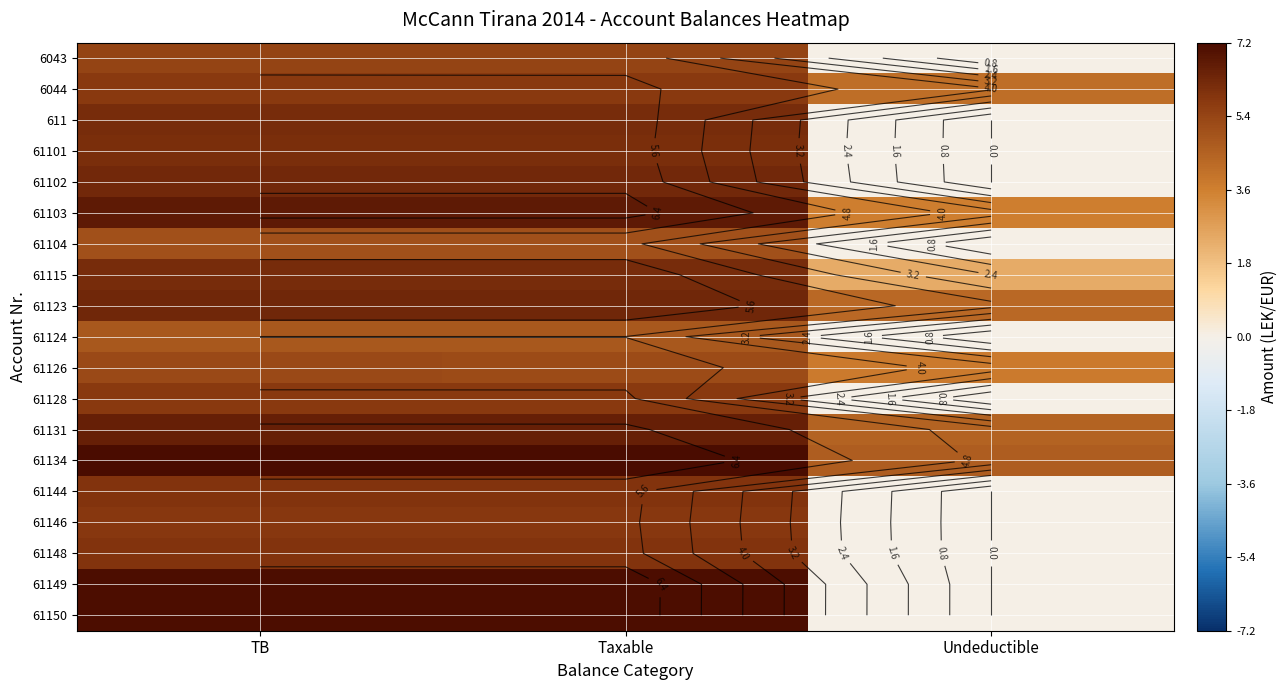

At how many categories does at least one series exceed 5?

2